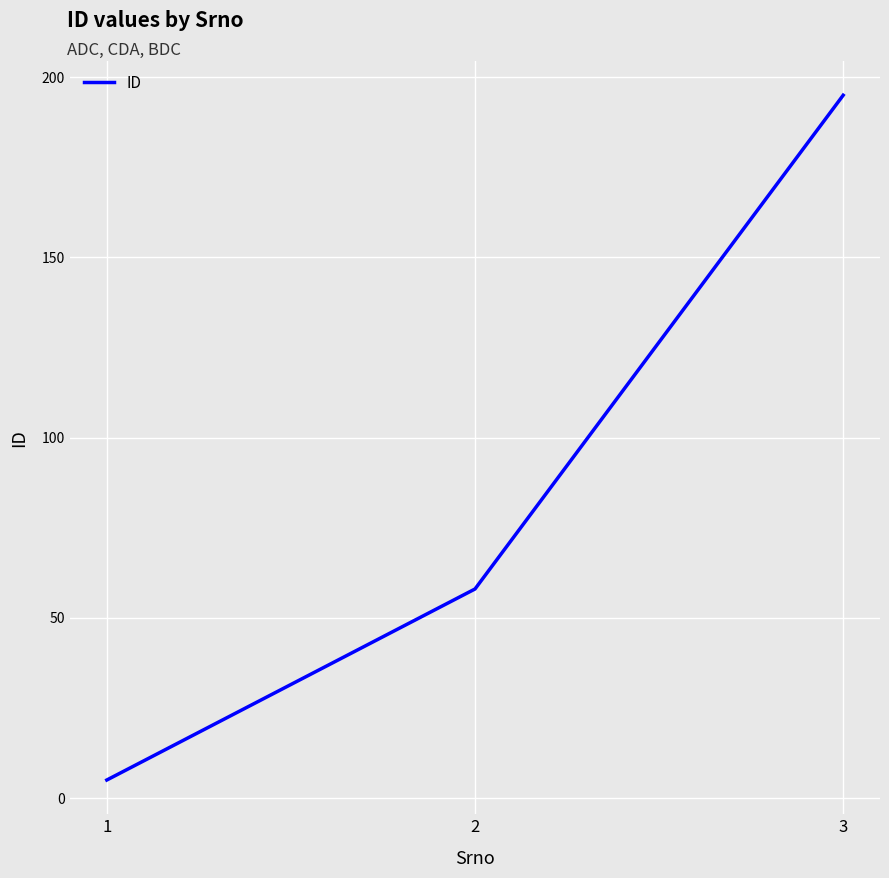

Is it true that the value at 1 is 5?

True